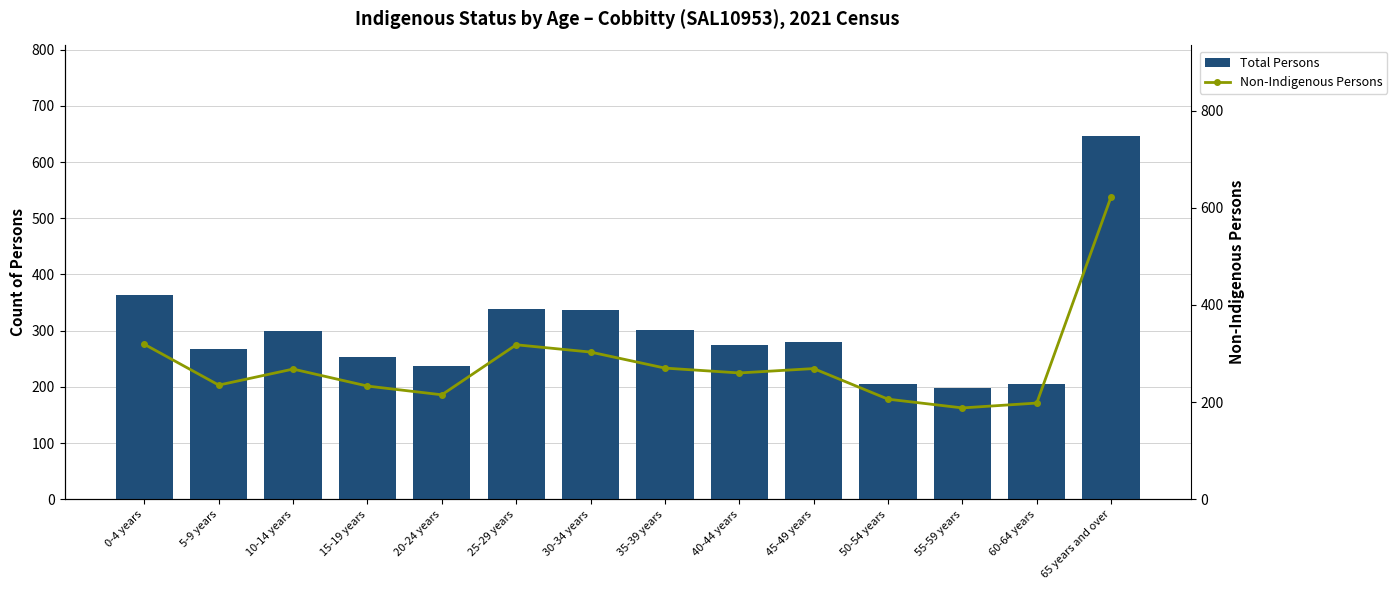

Does the chart contain any negative values?

No